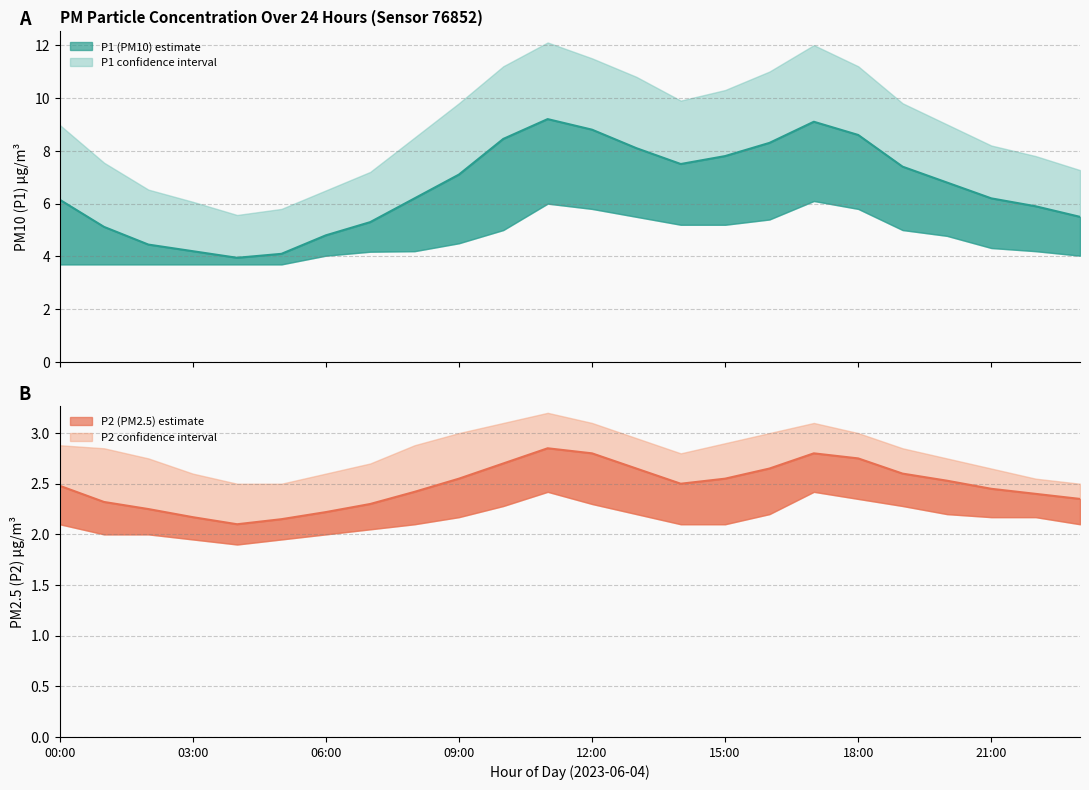

Does the chart have visible grid lines?

Yes